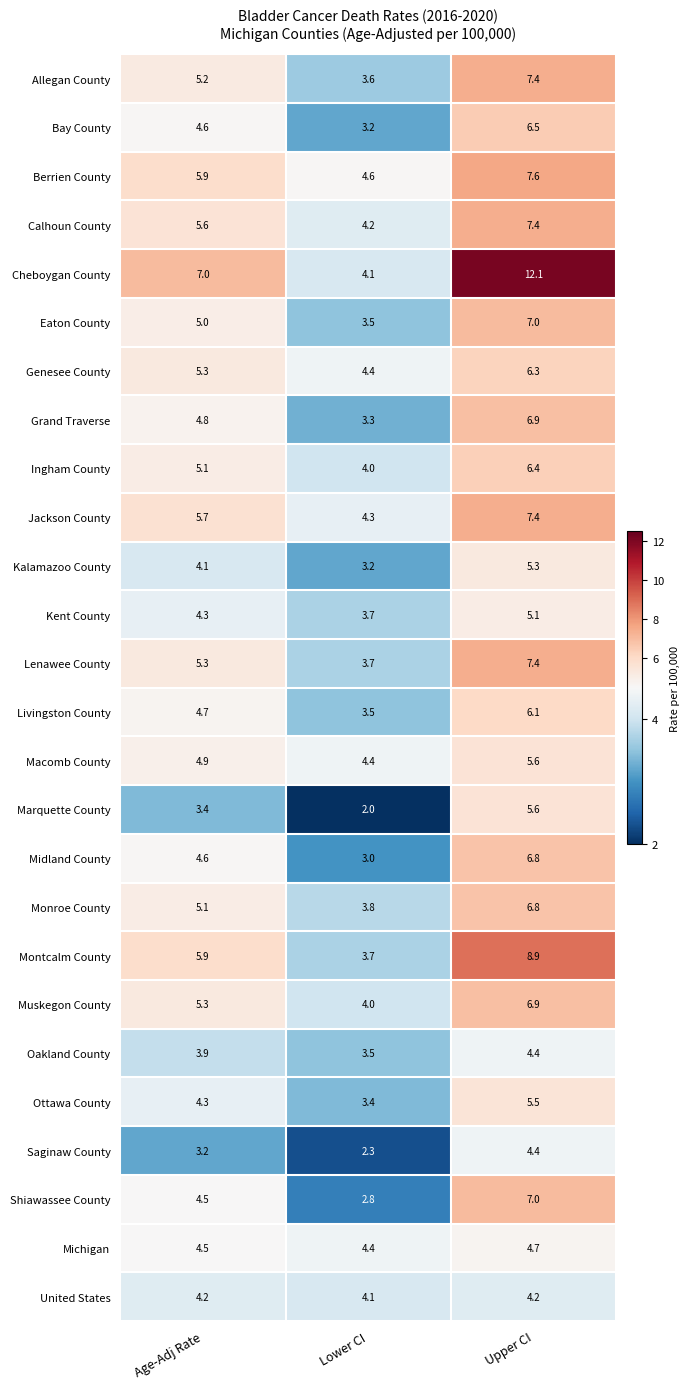

Where does the Berrien County series first go above 5?

Age-Adj Rate